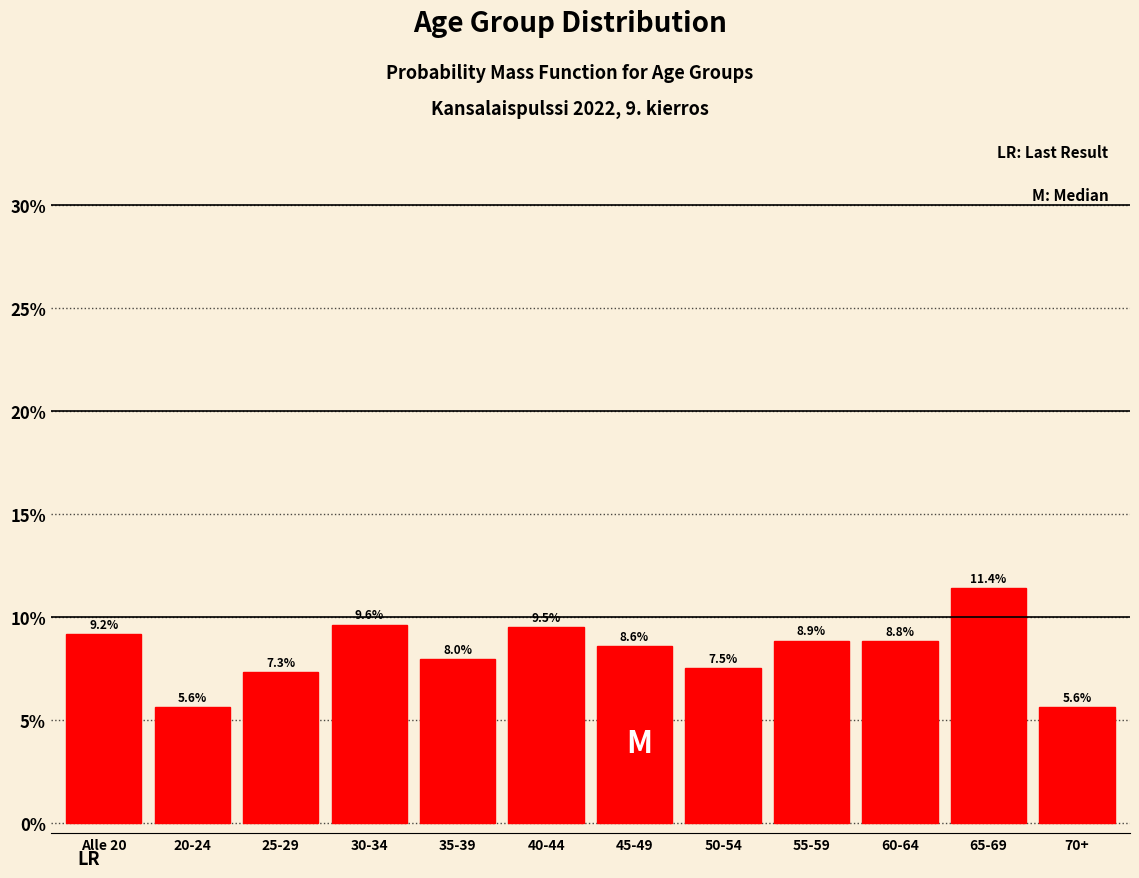

Reading left to right, what are all the values shown in this chart?

Alle 20=9.2	20-24=5.6	25-29=7.3	30-34=9.6	35-39=8.0	40-44=9.5	45-49=8.6	50-54=7.5	55-59=8.9	60-64=8.8	65-69=11.4	70+=5.6